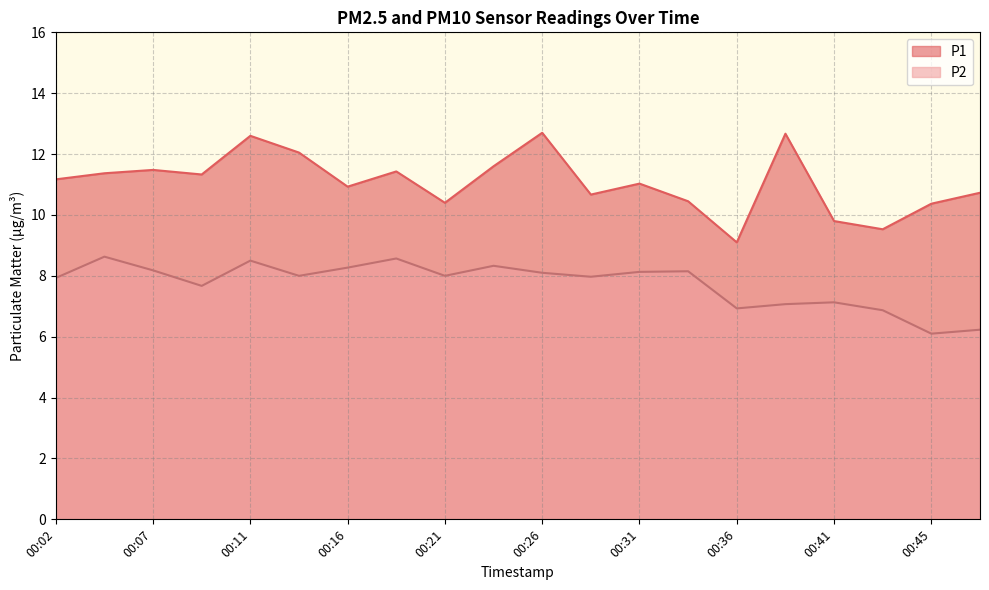

What are all the series names shown in the legend?

P1, P2